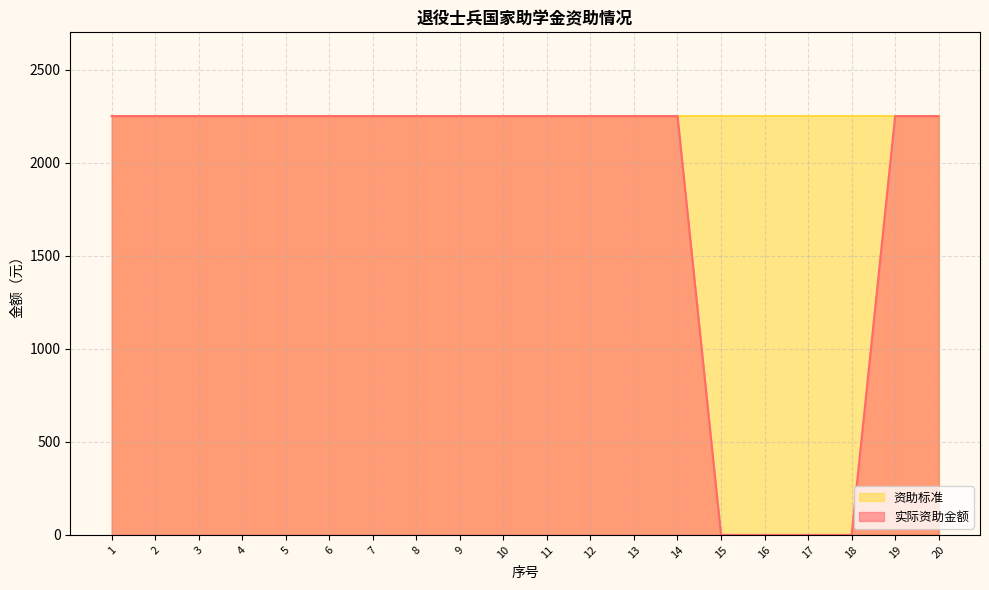

Which has a higher value, 1 or 20?

1